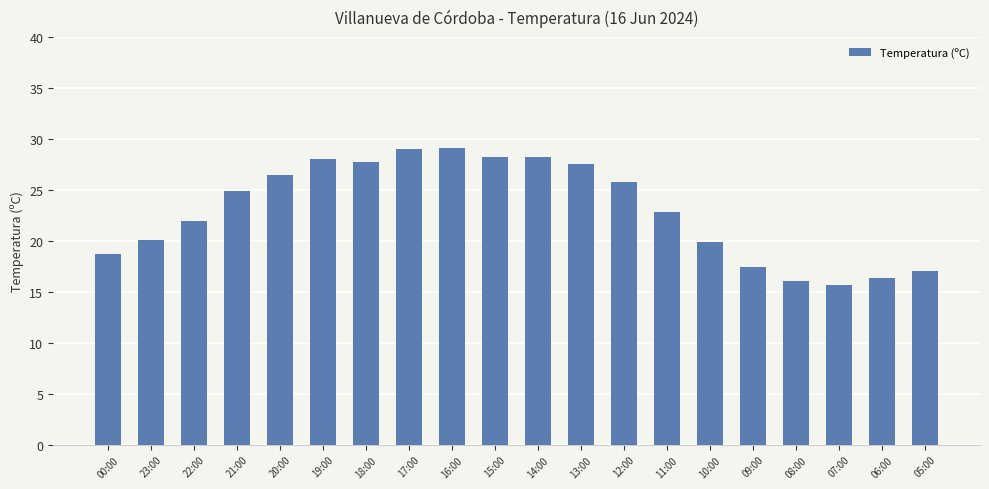

What position from the right is 14:00?

10